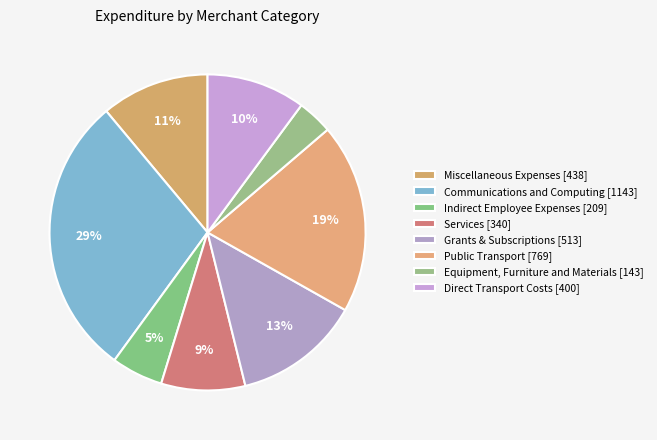

How many segments does this pie chart have?

8